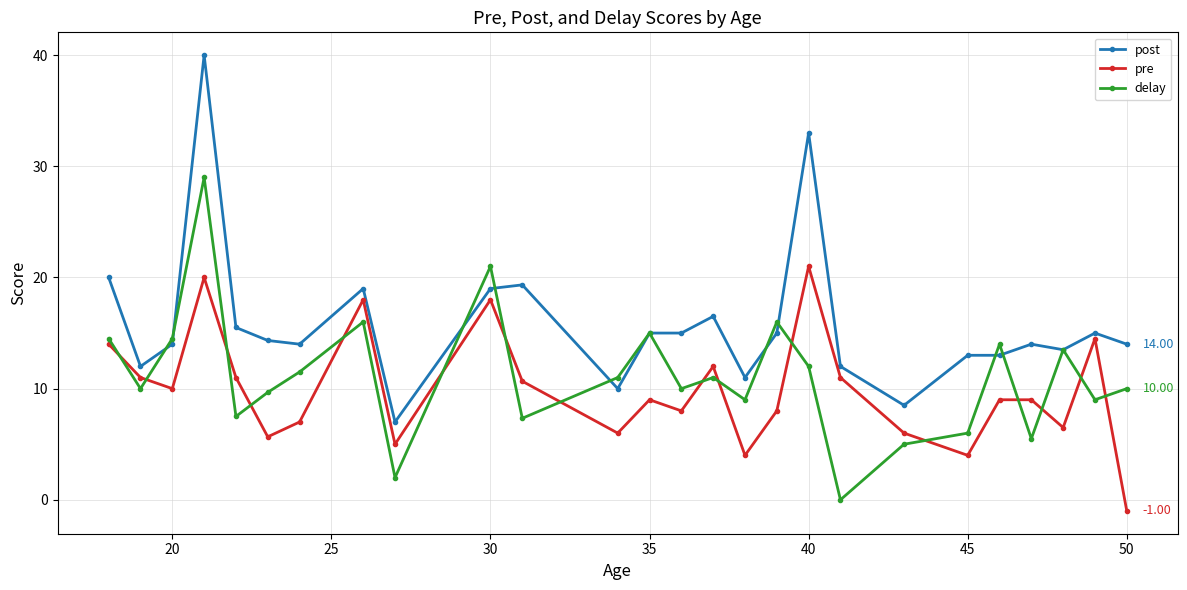

List the series in order of their overall mean, highest first.

post, delay, pre